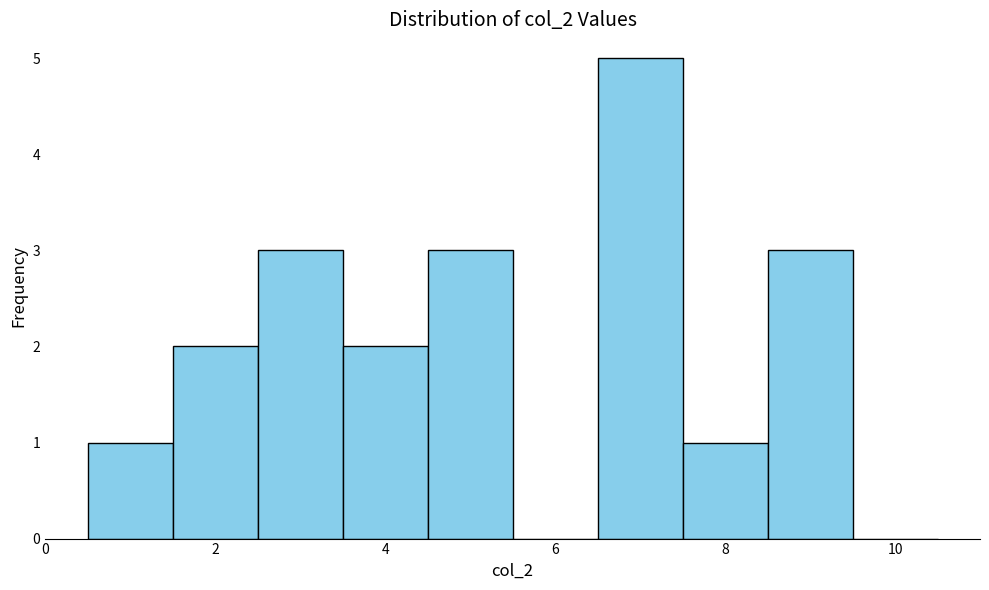

Reading left to right, list every bar in this chart as the range it spans on the x-axis followed by its height. Neither the bar edges nor the heights are printed on the chart, so give them approximately, as read against the axes.

0.5 to 1.5: 1
1.5 to 2.5: 2
2.5 to 3.5: 3
3.5 to 4.5: 2
4.5 to 5.5: 3
5.5 to 6.5: 0
6.5 to 7.5: 5
7.5 to 8.5: 1
8.5 to 9.5: 3
9.5 to 10.5: 0